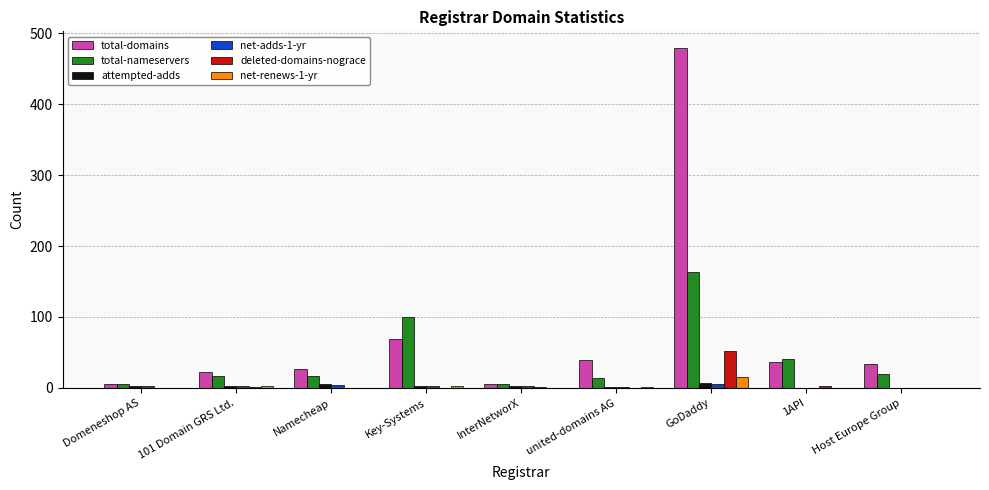

How many groups of bars are there?

9